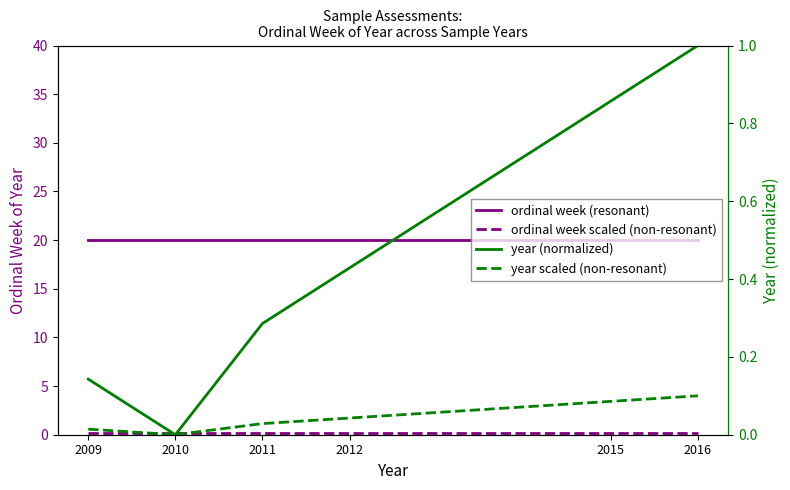

At which category is the sum across all series the highest?

2016